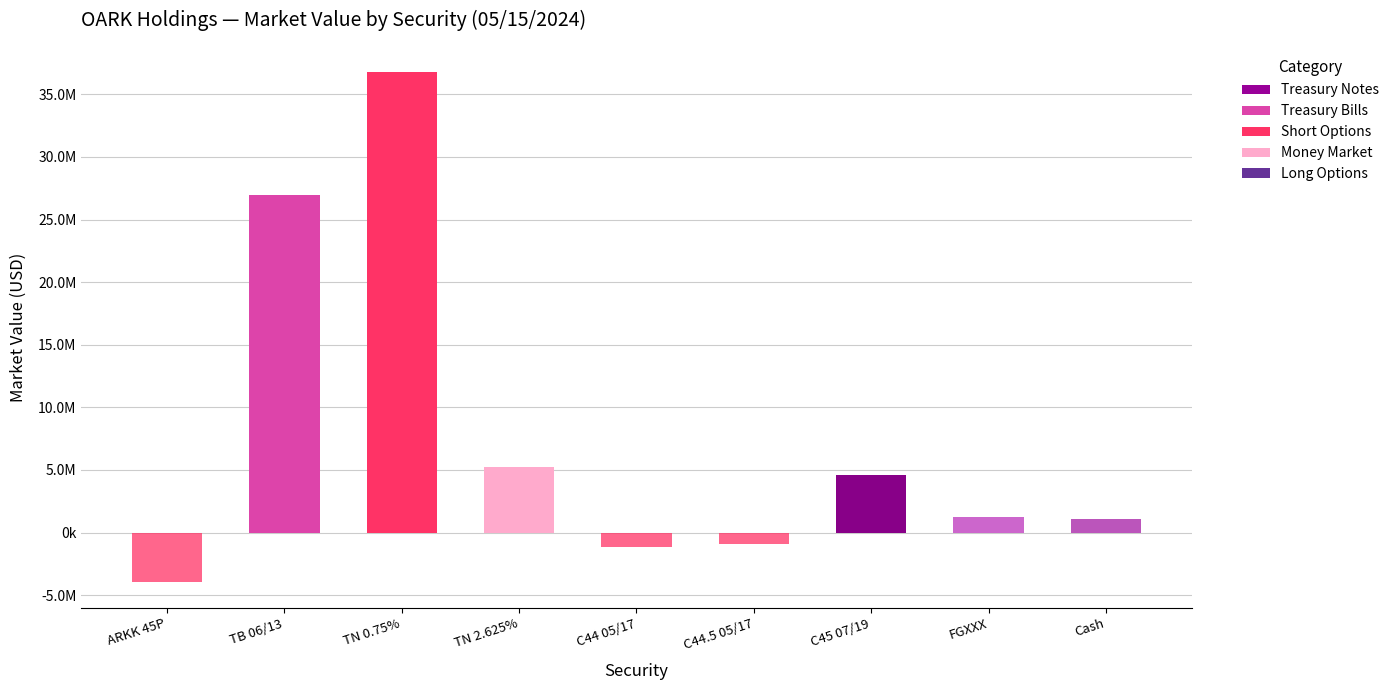

How many groups of bars are there?

9